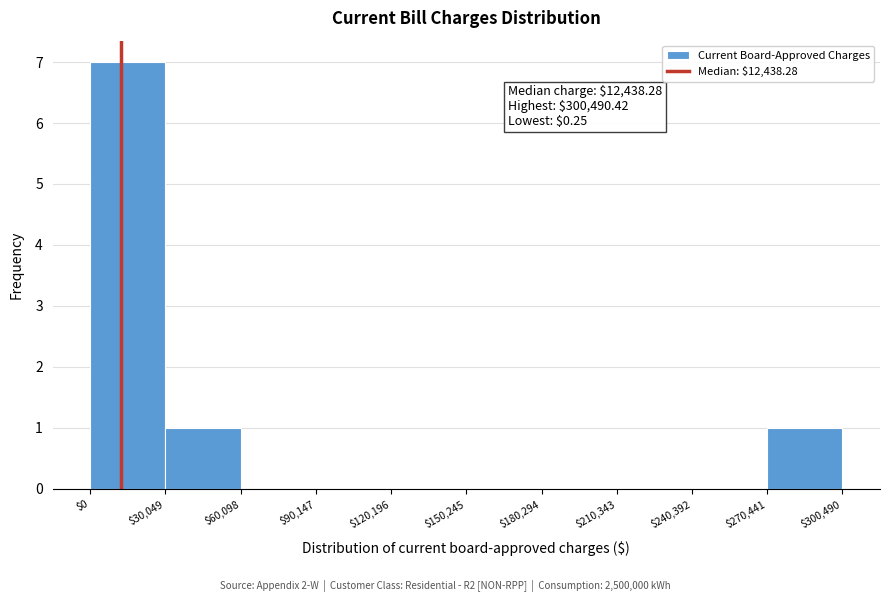

Over which range of the x-axis is the bar tallest?

$0 to $30,049